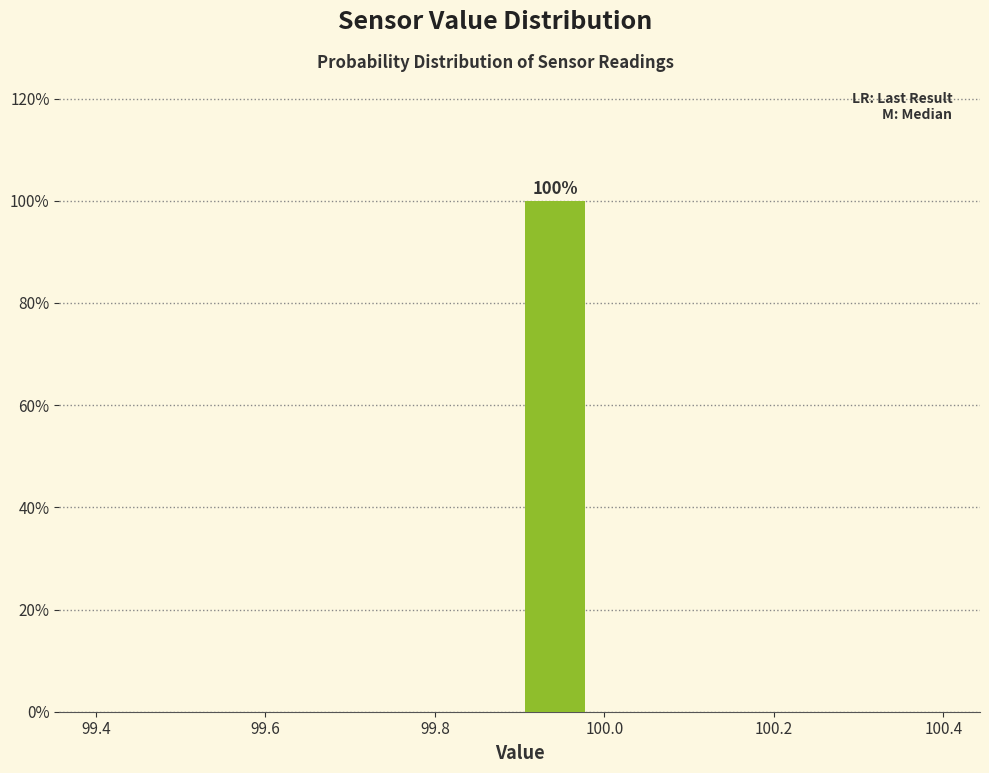

Over which range of the x-axis is the bar tallest?

99.90 to 99.98